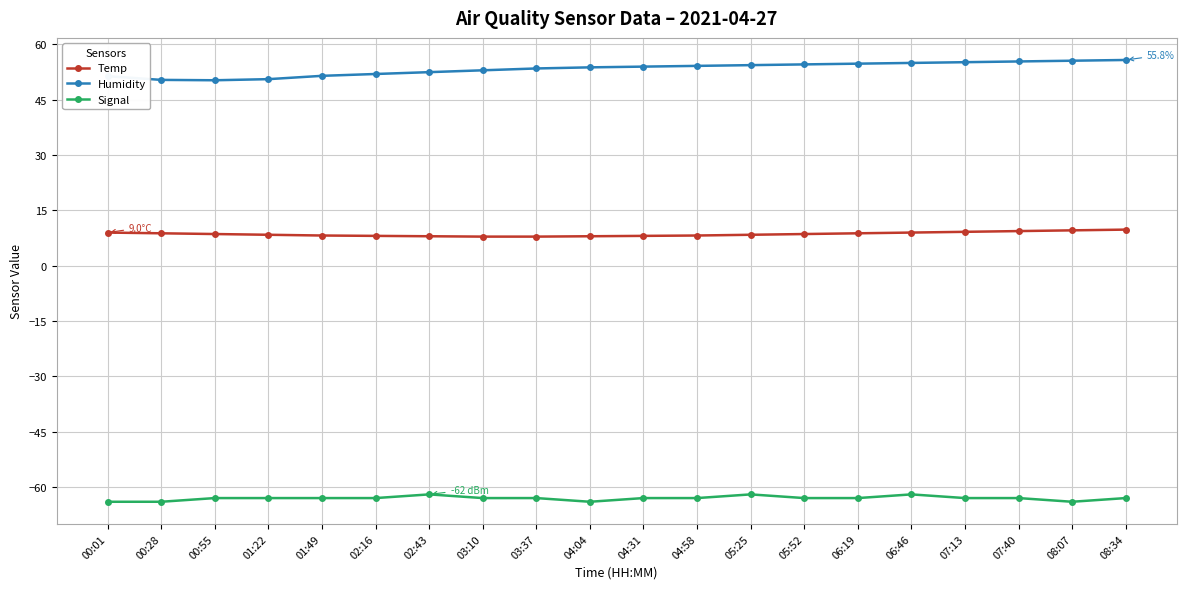

Count the number of categories in the chart.

20